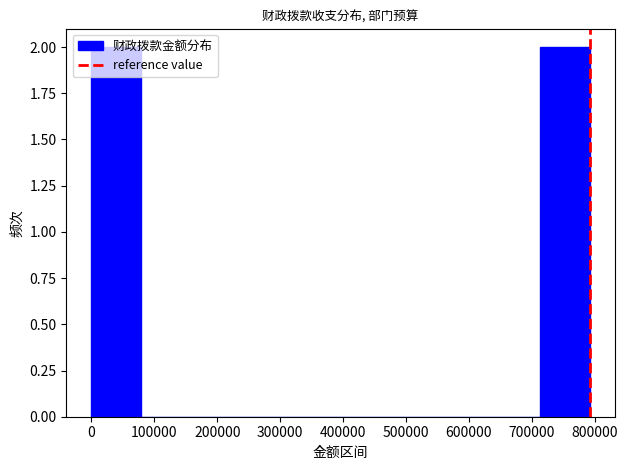

How tall is the bar that spans 0 to 80000 on the x-axis? Neither the bar edges nor the heights are printed on the chart, so give them approximately, as read against the axes.

2